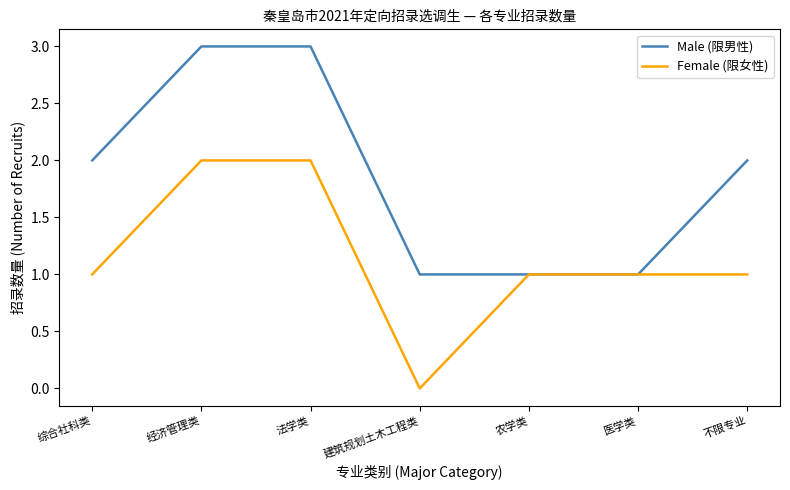

Which series changed the most between 法学类 and 医学类?

Male (限男性)